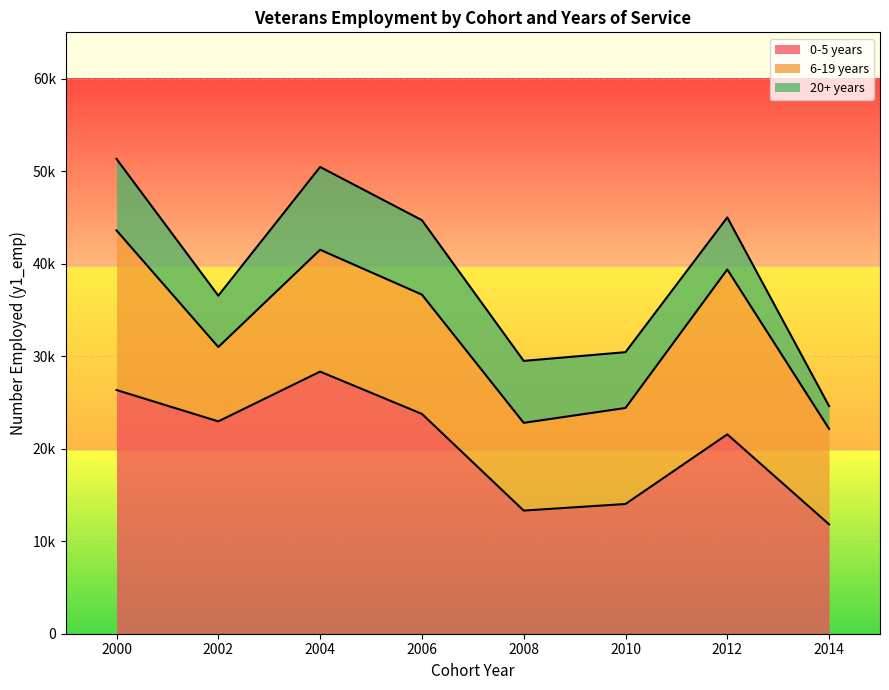

Which series has the widest spread of values?

0-5 years